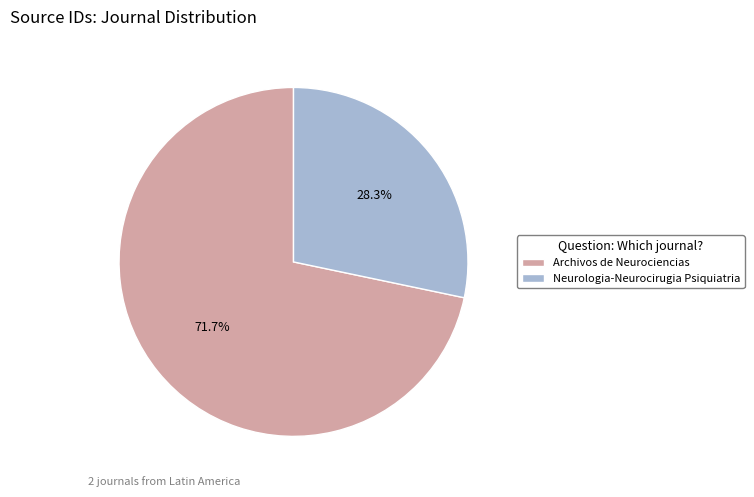

Which category accounts for the majority?

Archivos de Neurociencias